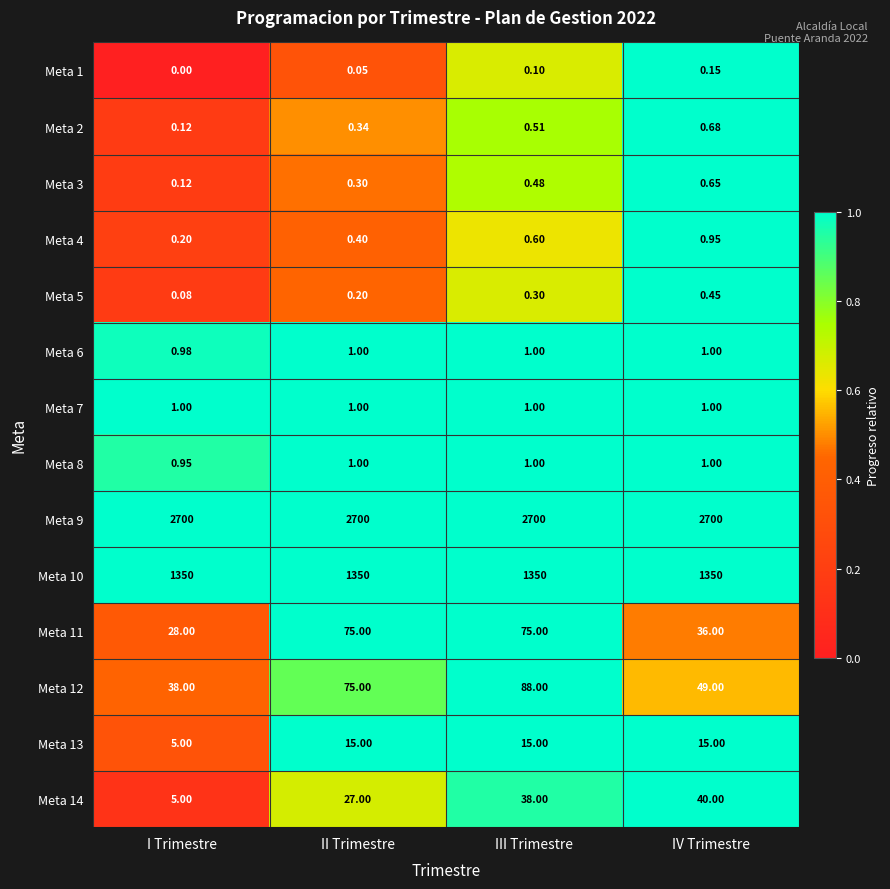

At which label is Meta 2 closest to 0?

I Trimestre